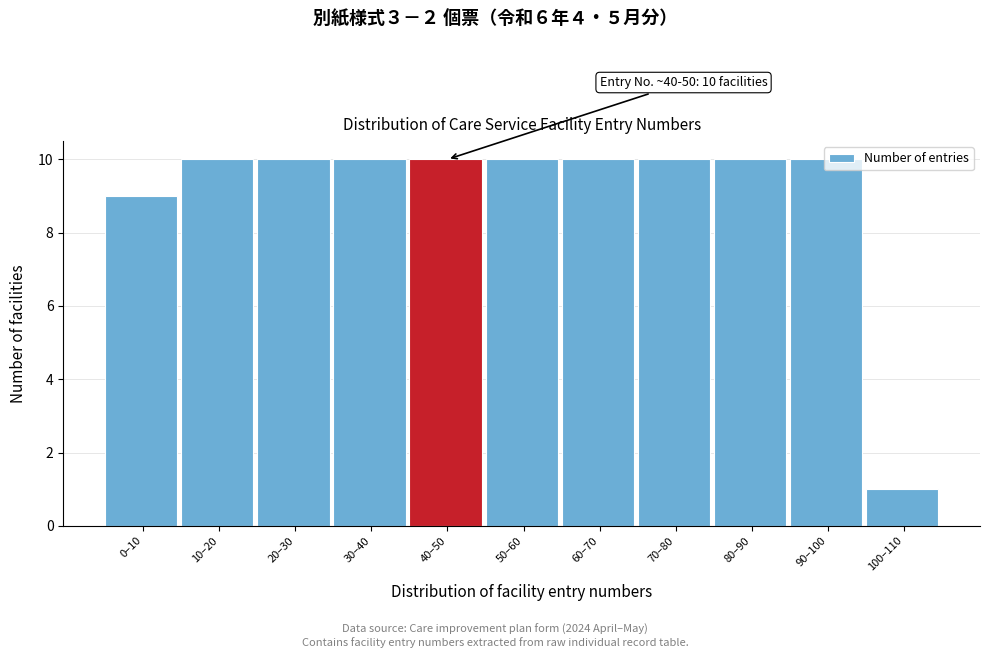

Which category has the lowest value across all series?

100–110